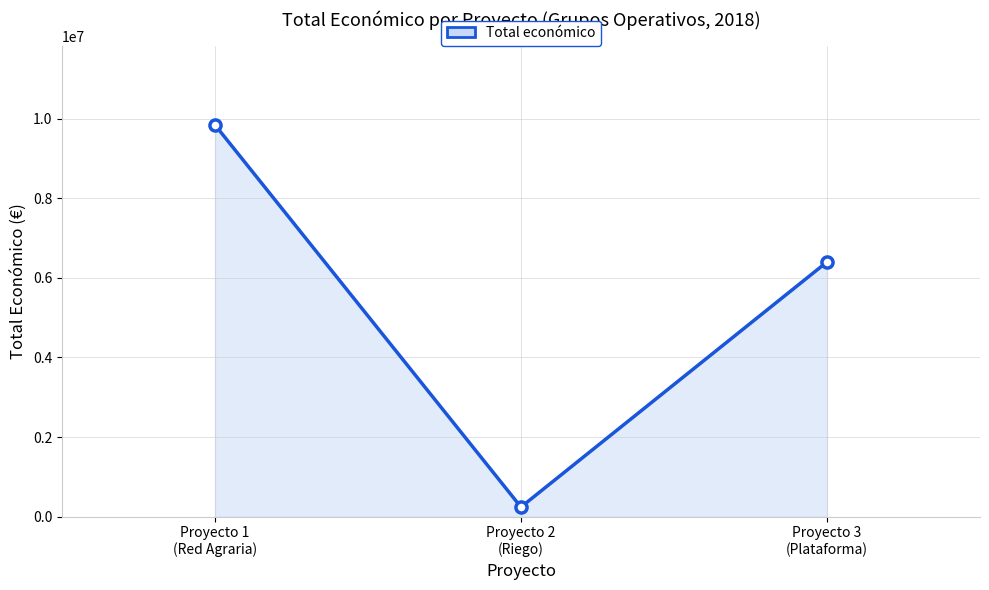

What is the maximum value shown in the chart?

9847932